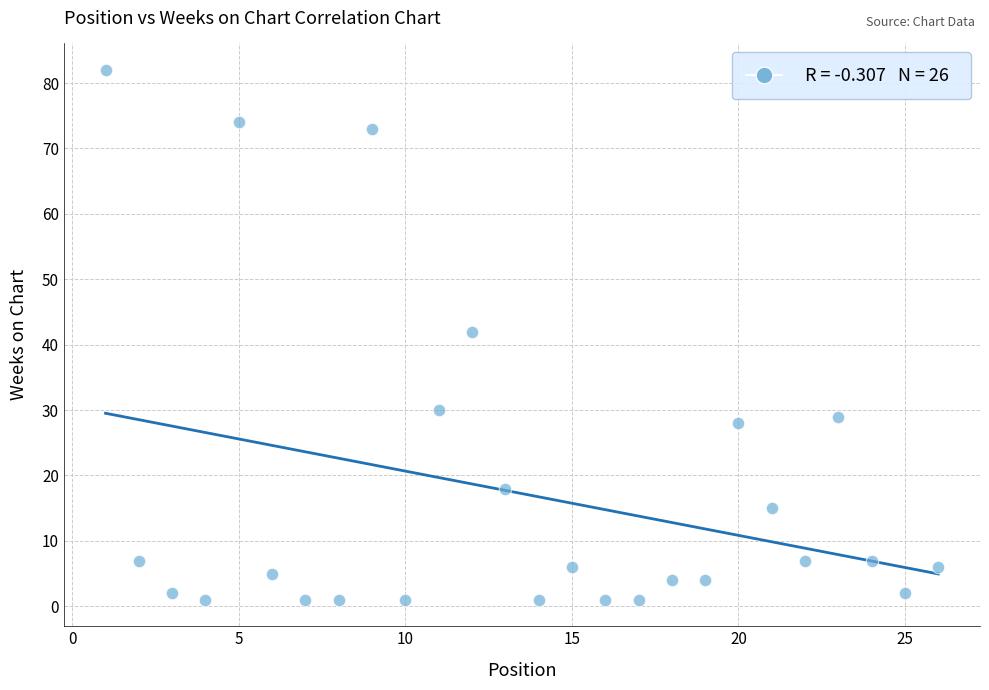

What is the range of Y values (max minus min)?

81